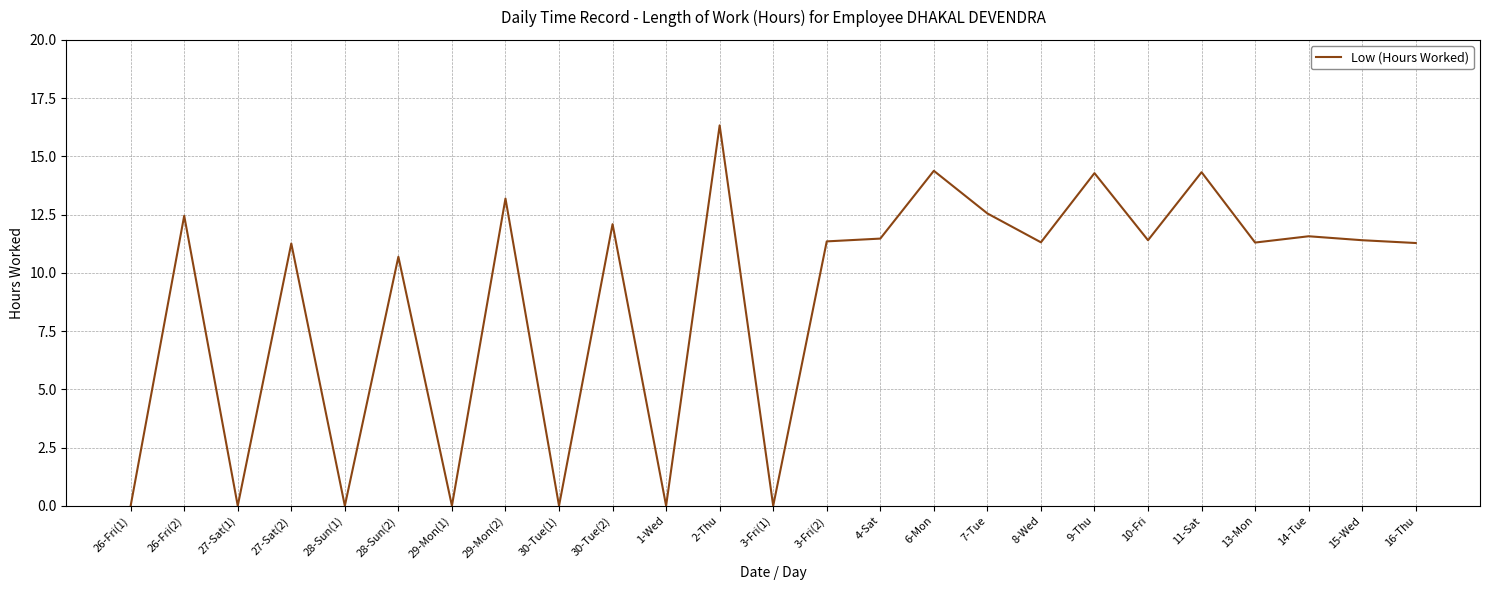

What is the difference between the second highest and minimum values?

14.4